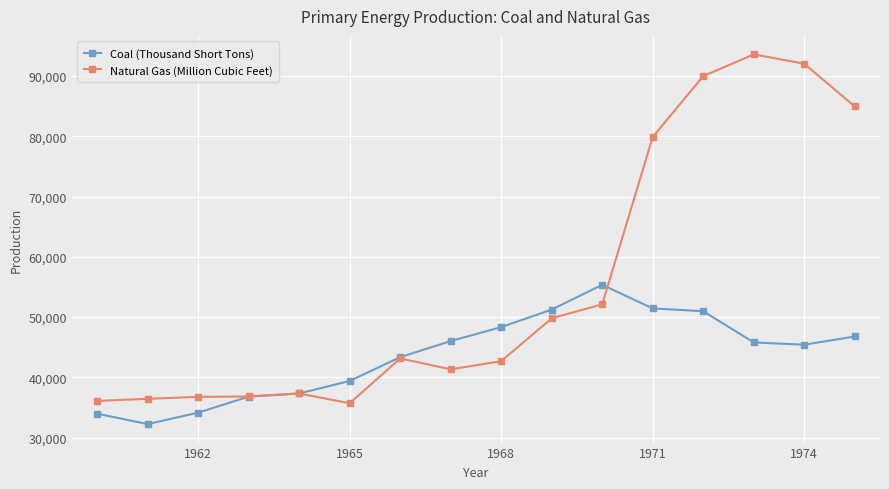

At how many categories does at least one series exceed 44301?

9